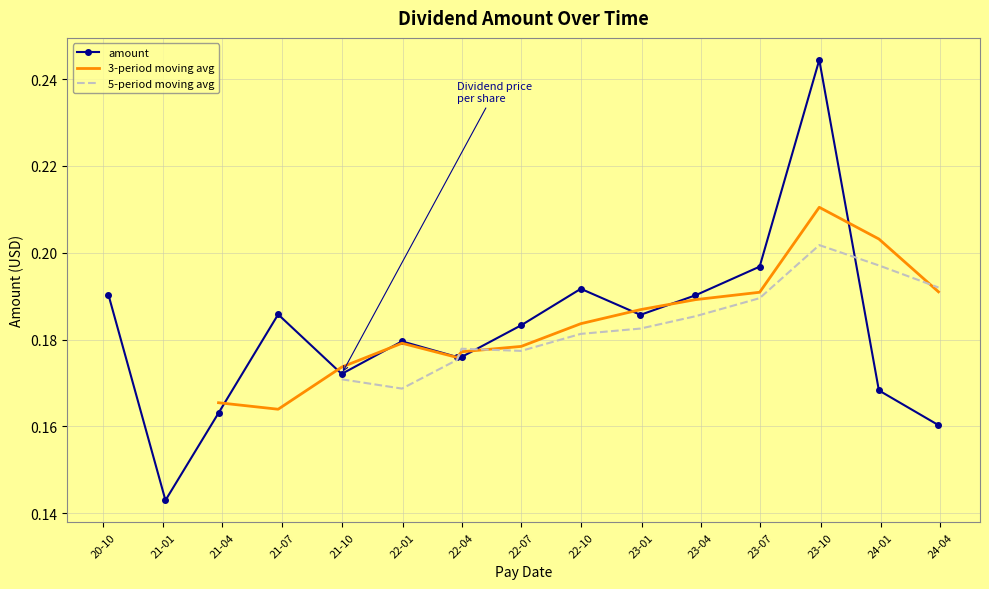

What are all the series names shown in the legend?

amount, 3-period moving avg, 5-period moving avg